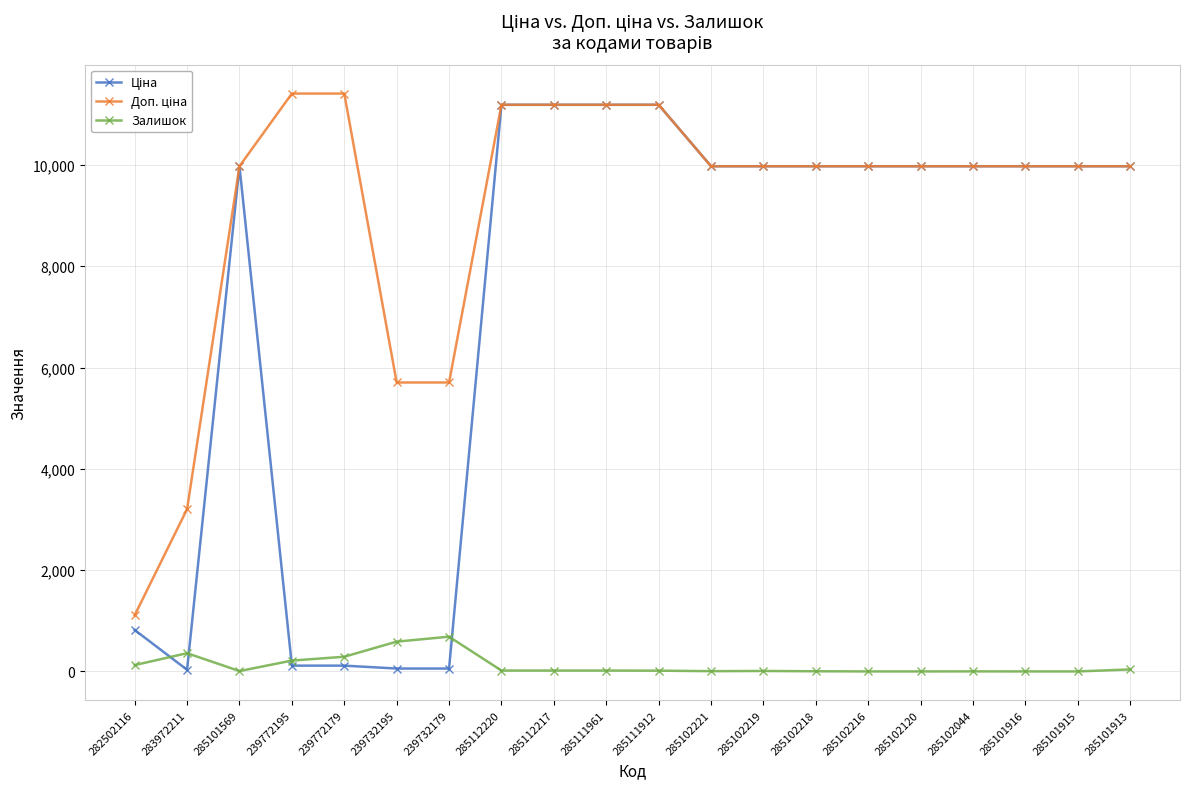

What is the spread (max minus min) of values at 285101916?

9975.0